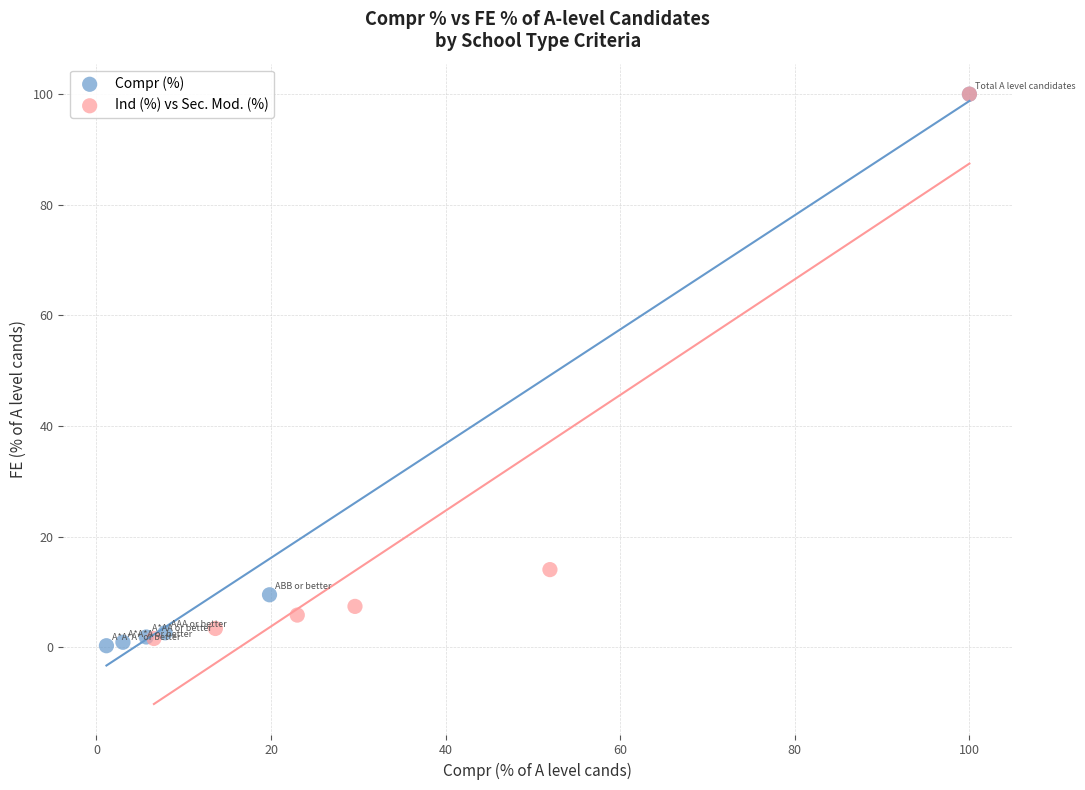

Which series has the widest spread of Y values?

Compr (%)